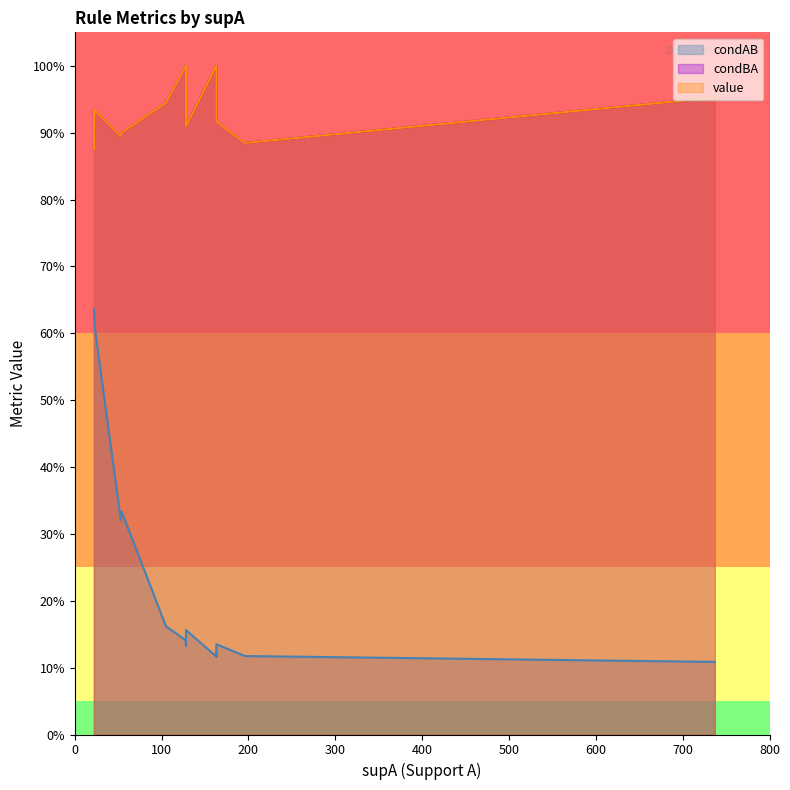

How many lines are shown in the chart?

3